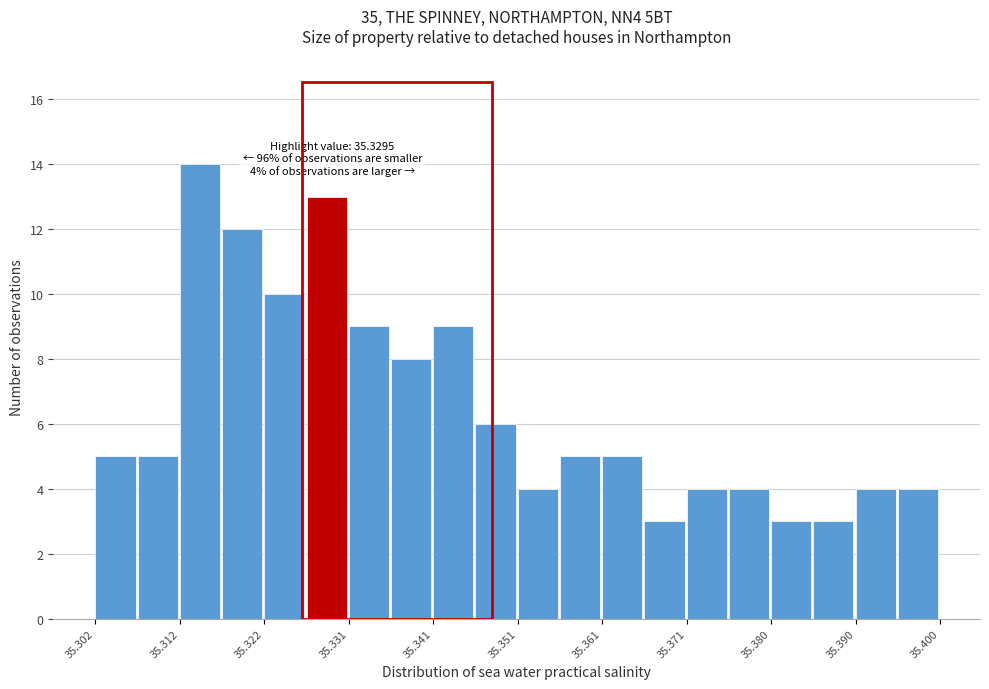

Over which range of the x-axis is the bar tallest?

35.312 to 35.317